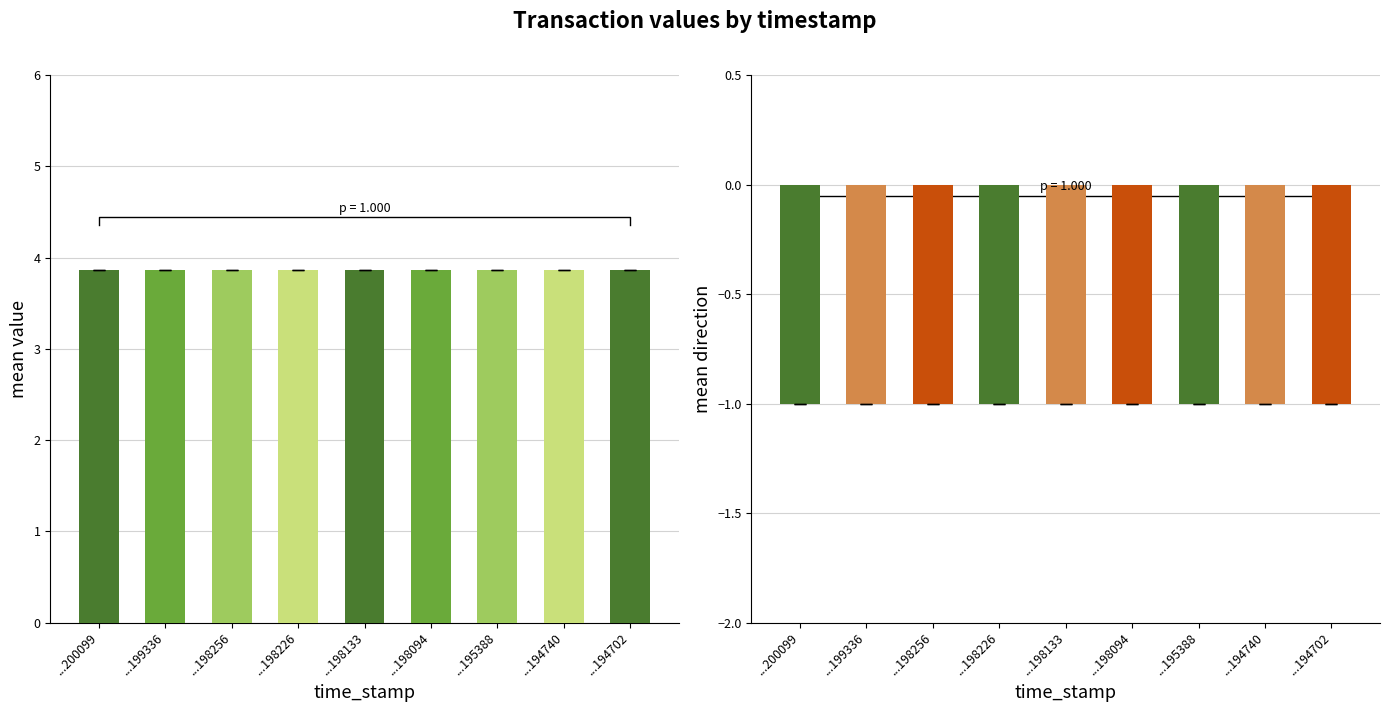

What is the greatest value displayed?

3.9